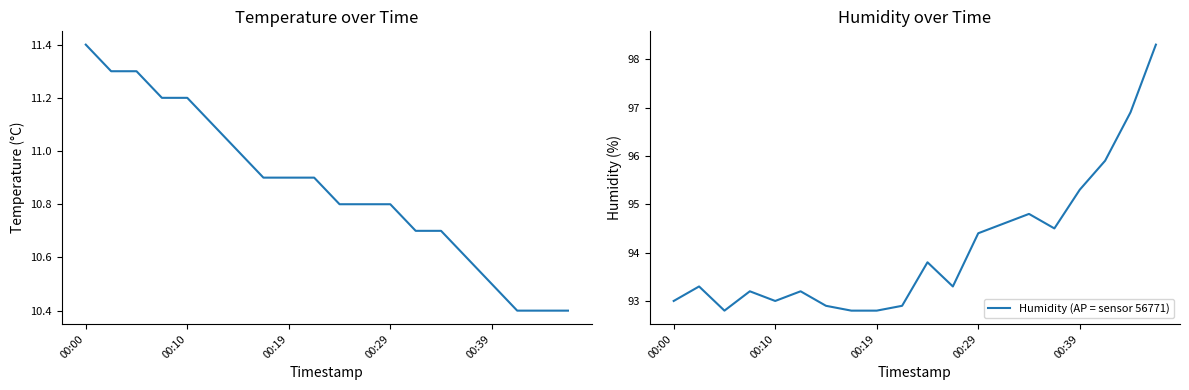

Does the chart display data point markers on the line(s)?

No